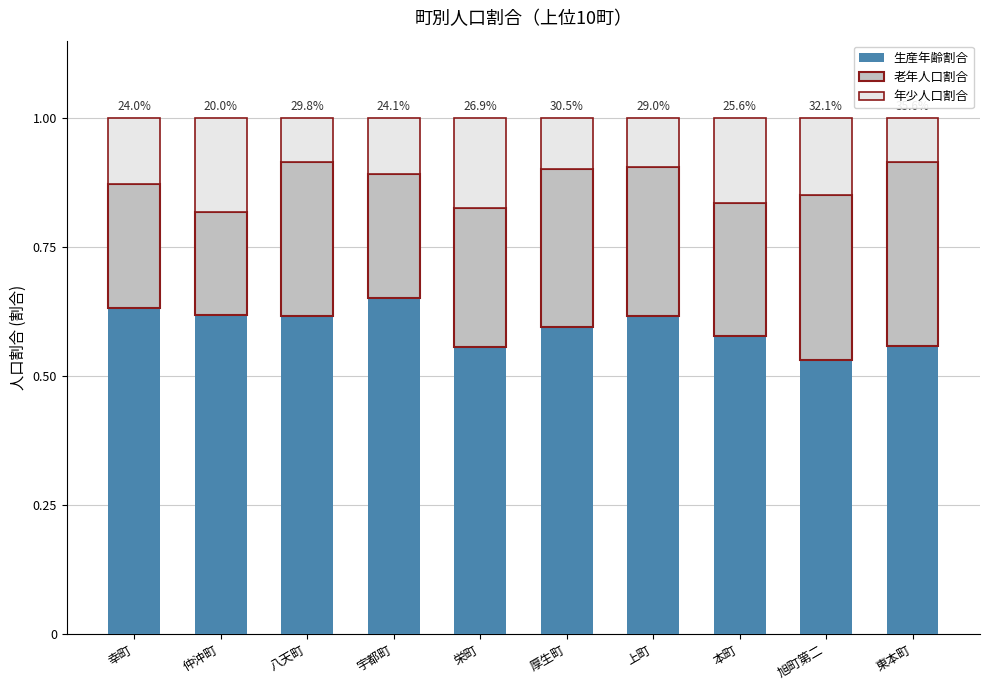

What is the total value across all series at 八天町?

1.0